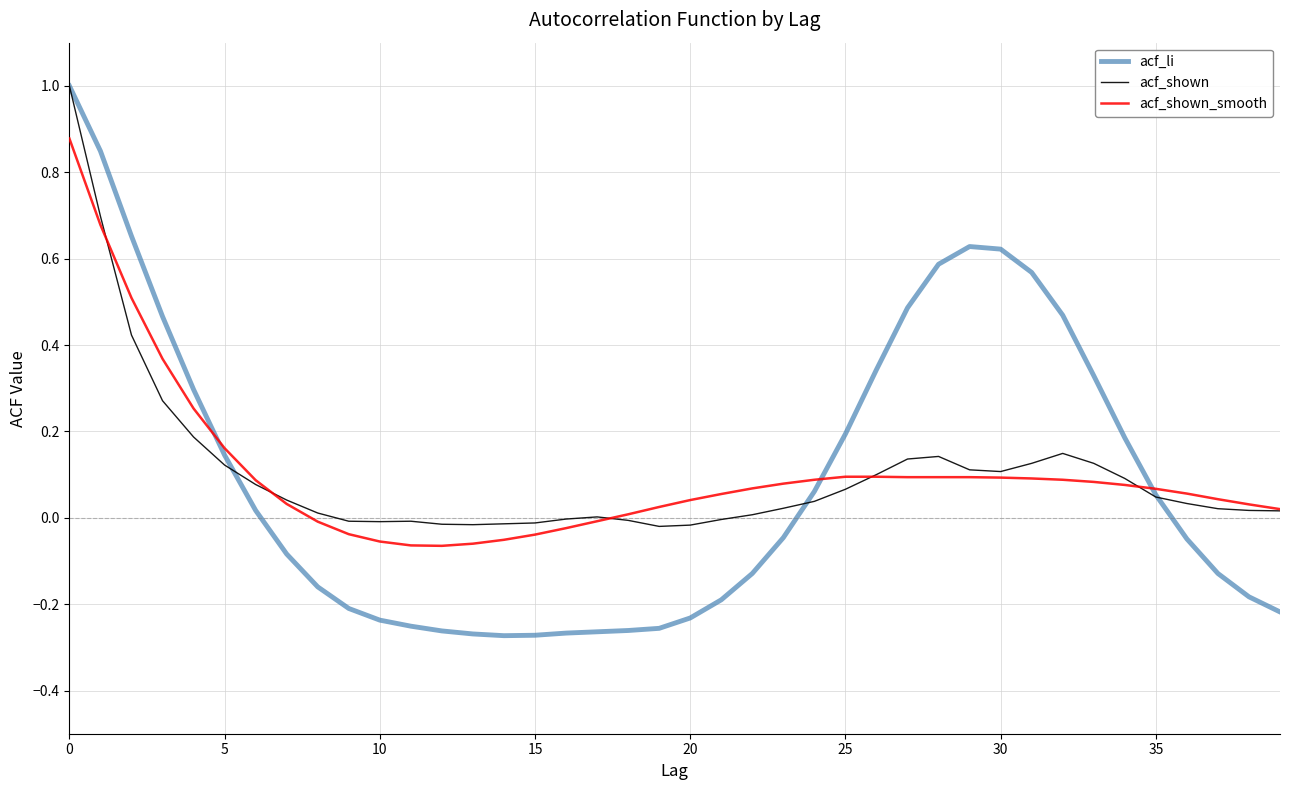

What is the greatest value displayed?

1.0